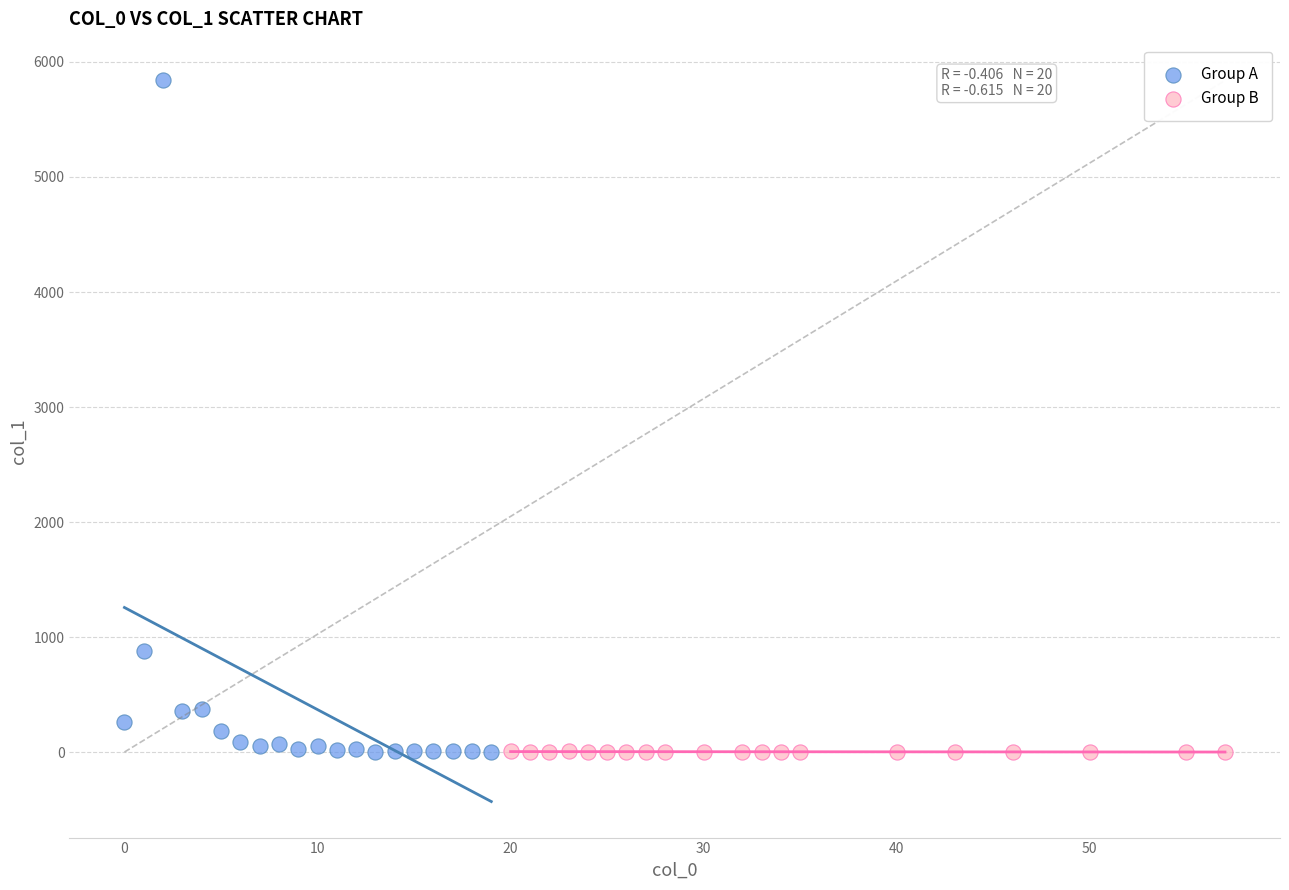

What are all the series names shown in the legend?

Group A, Group B